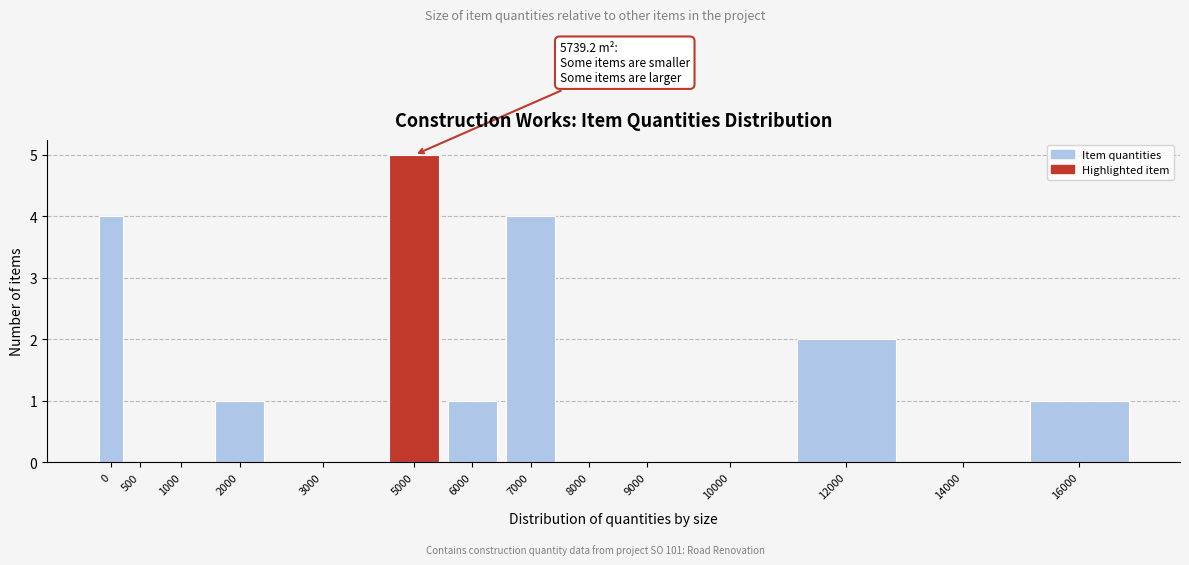

Reading right to left, transcribe all the data shown in this chart.

16000=1	14000=0	12000=2	10000=0	9000=0	8000=0	7000=4	6000=1	5000=5	3000=0	2000=1	1000=0	500=0	0=4